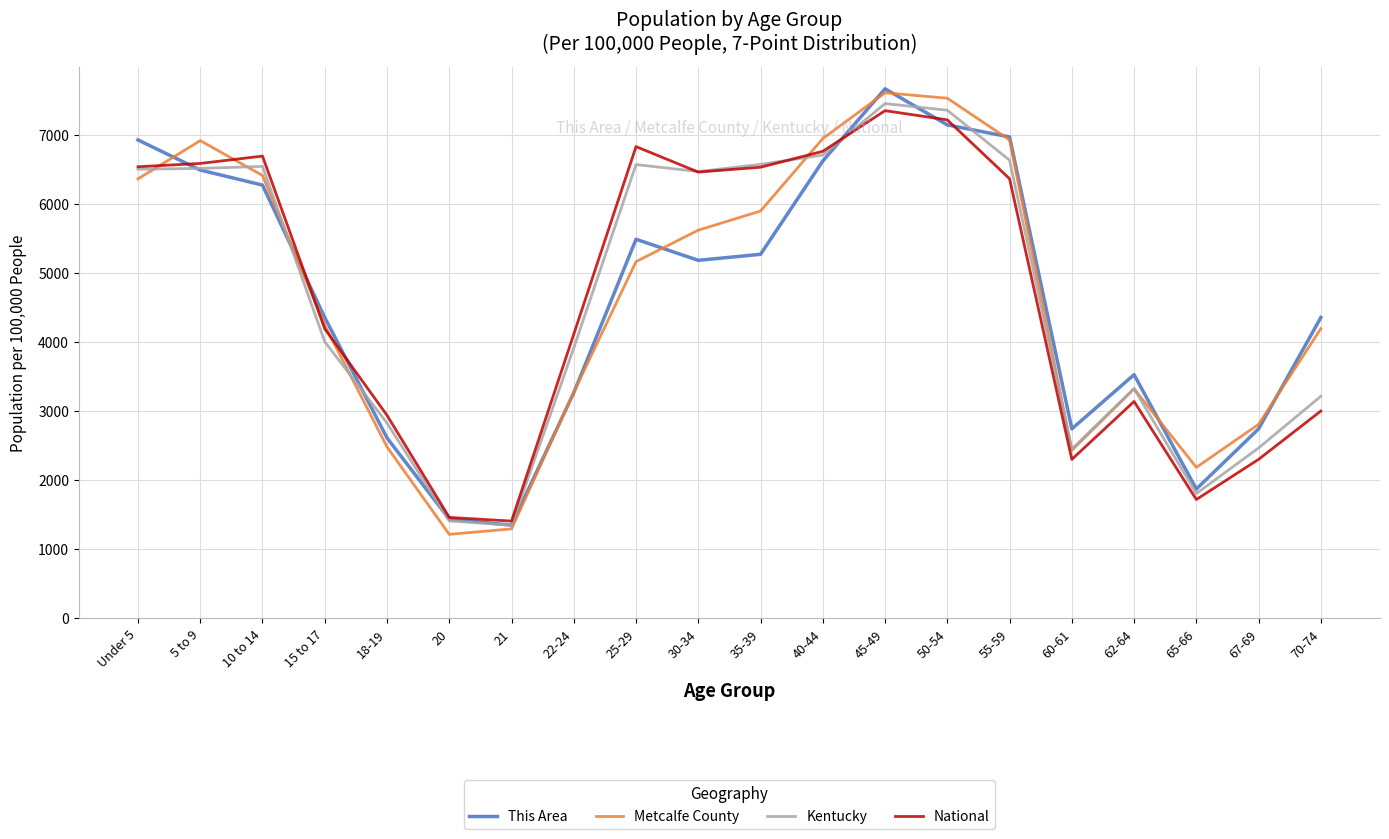

What is the lowest value of the Metcalfe County series?

1217.9